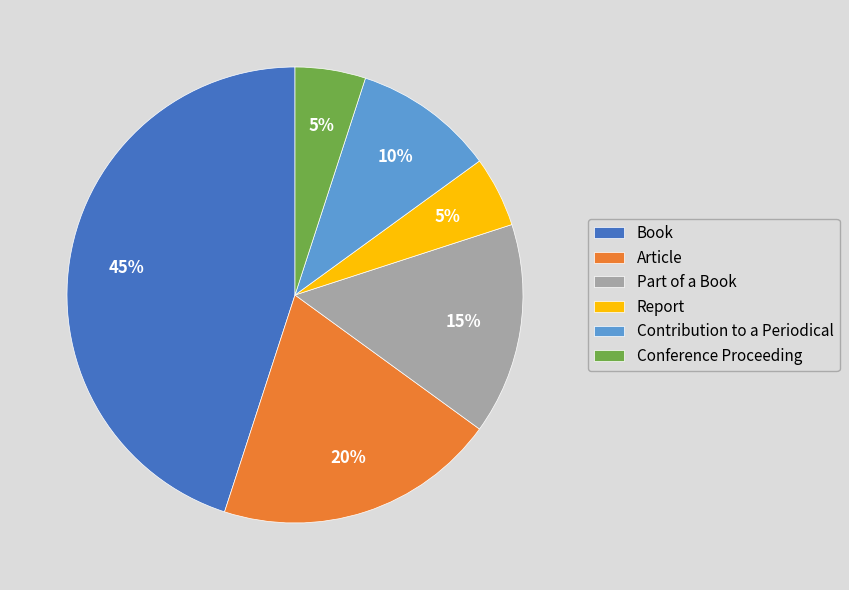

Is there any slice that represents more than half of the pie?

No